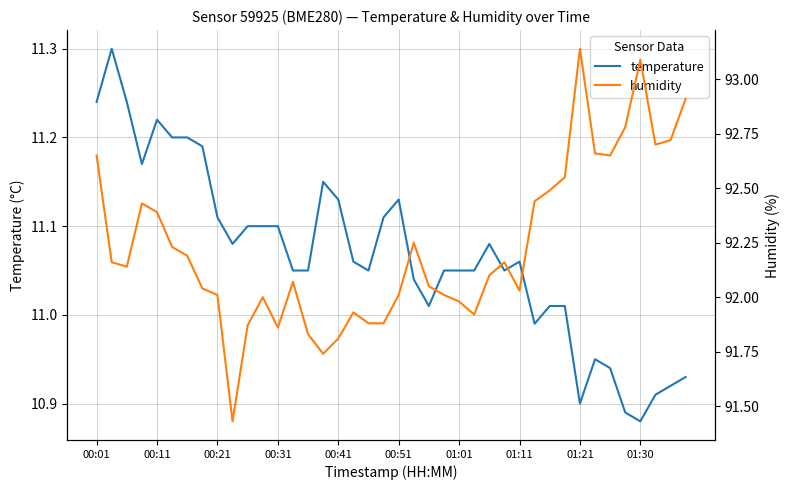

What is the average value of the temperature series?

11.1